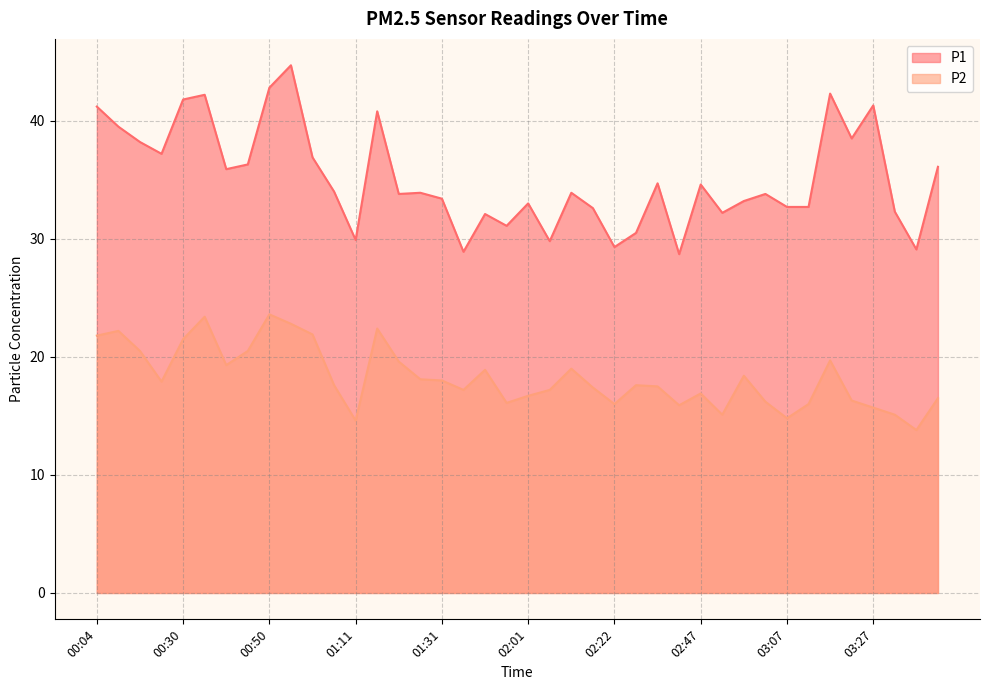

How many data points in P1 are less than 33?

14